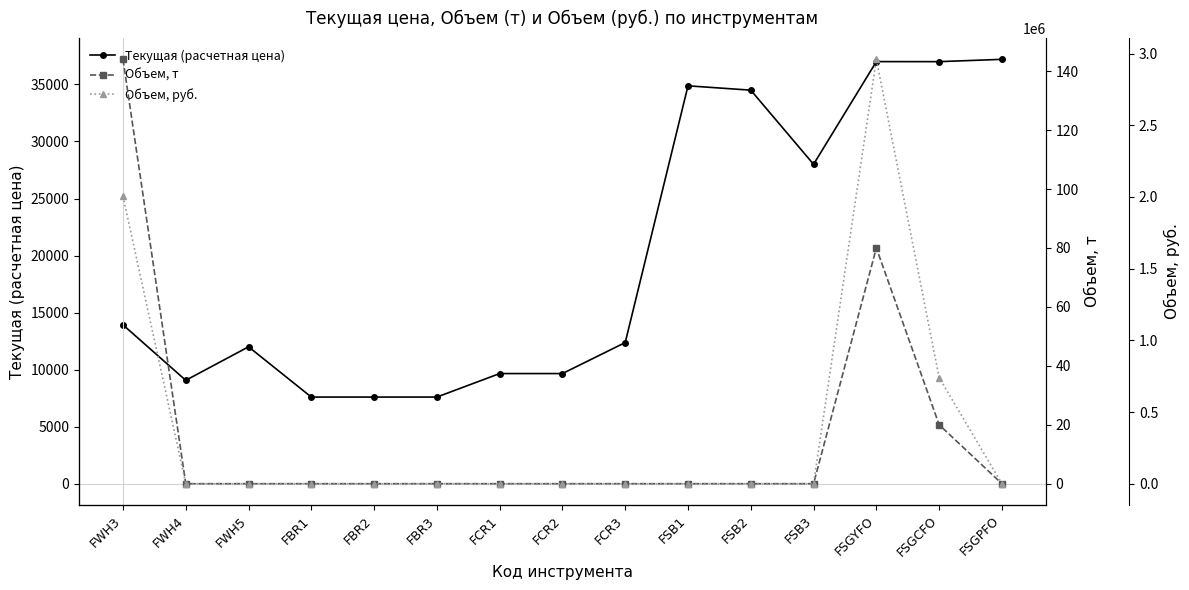

What is the total value across all series at FBR1?

7595.0